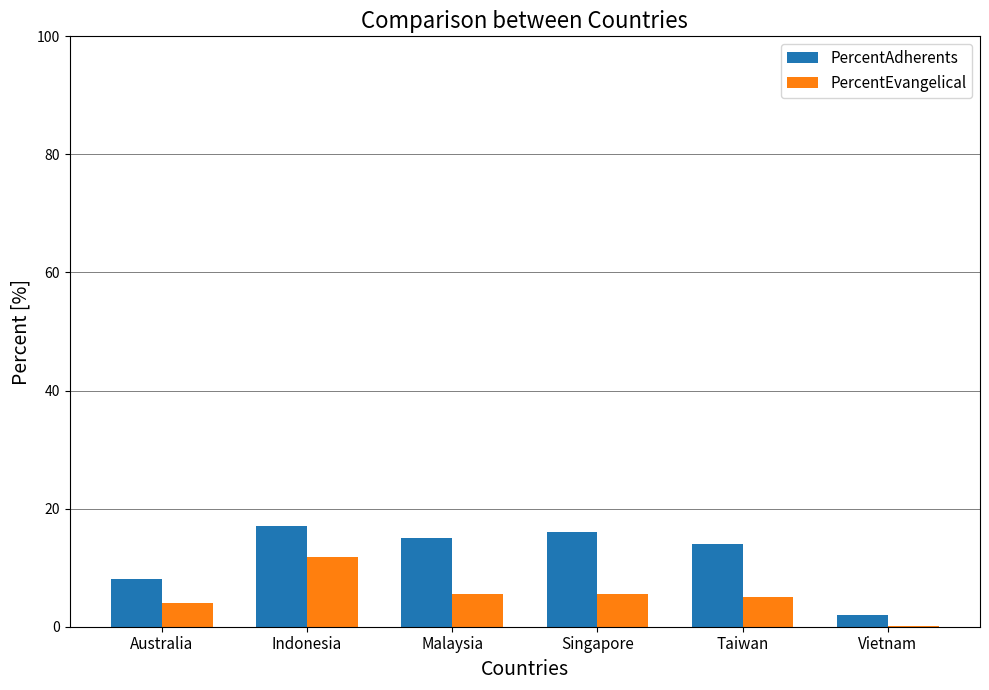

The PercentAdherents series shows 25.5 at Malaysia. True or false?

False